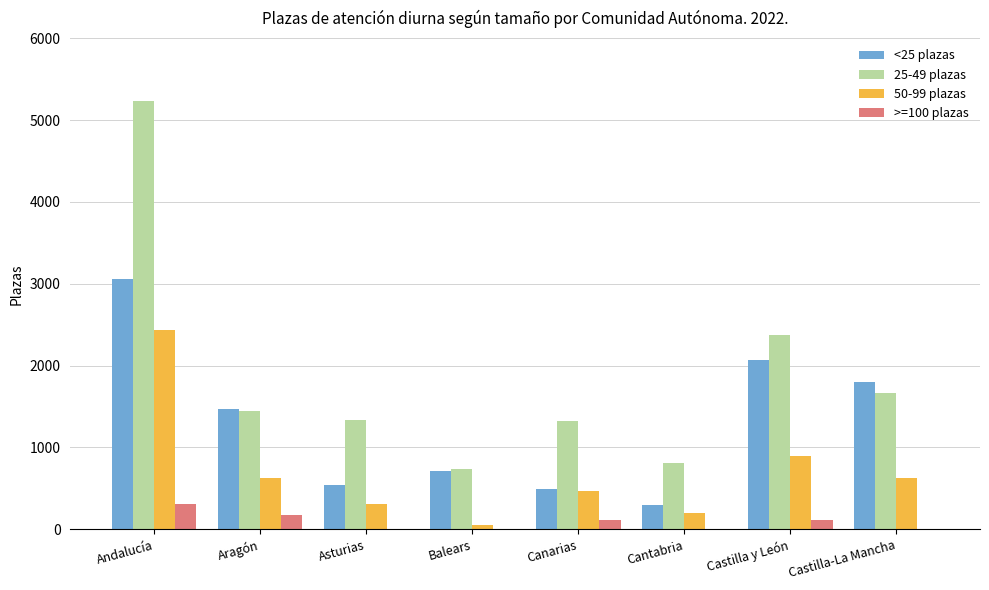

What is the maximum value shown in the chart?

5234